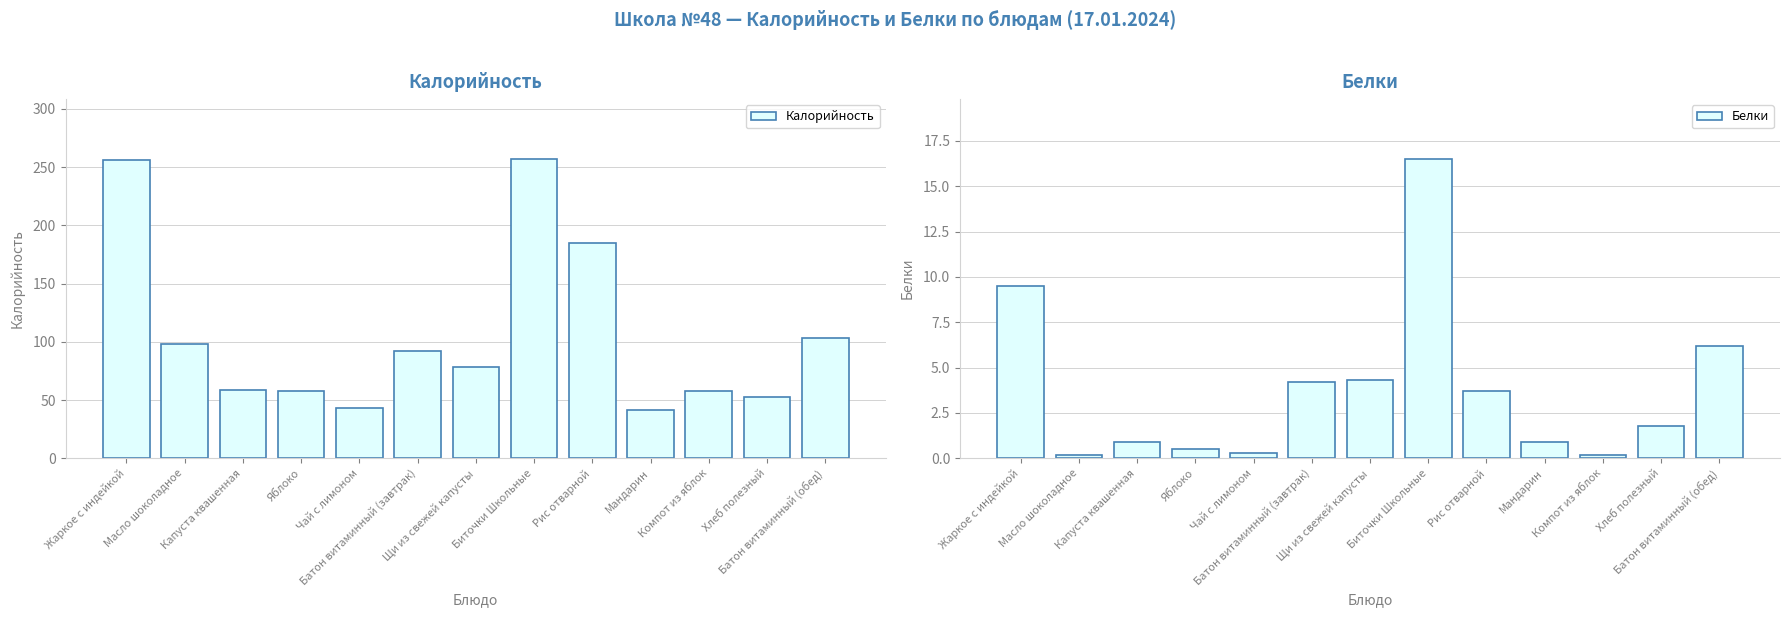

List the labels in order of Белки value, largest first.

Биточки Школьные, Жаркое с индейкой, Батон витаминный (обед), Щи из свежей капусты, Батон витаминный (завтрак), Рис отварной, Хлеб полезный, Капуста квашенная, Мандарин, Яблоко, Чай с лимоном, Масло шоколадное, Компот из яблок